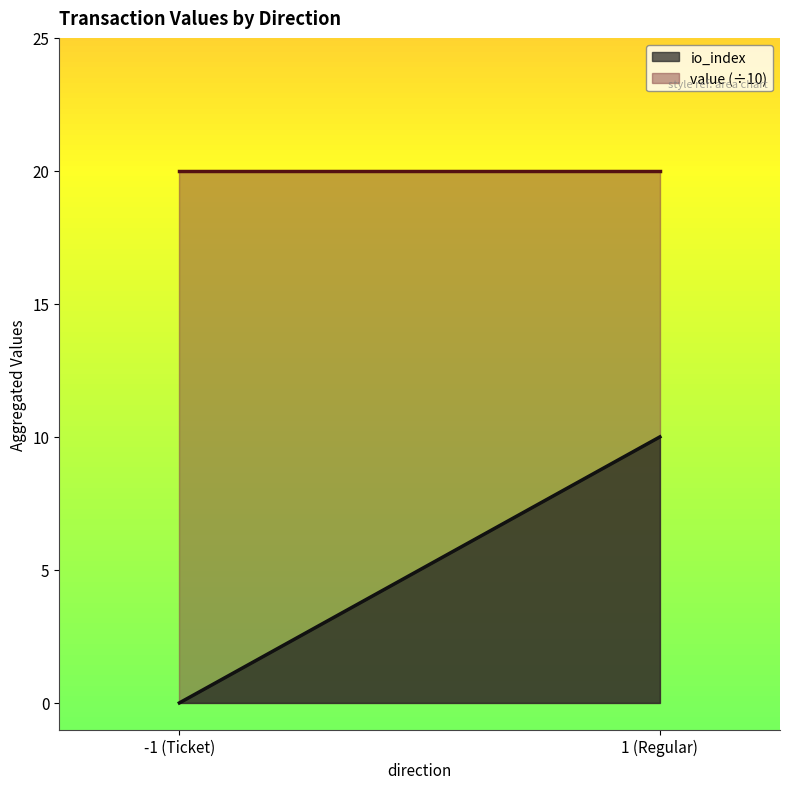

How many series are shown in this chart?

2